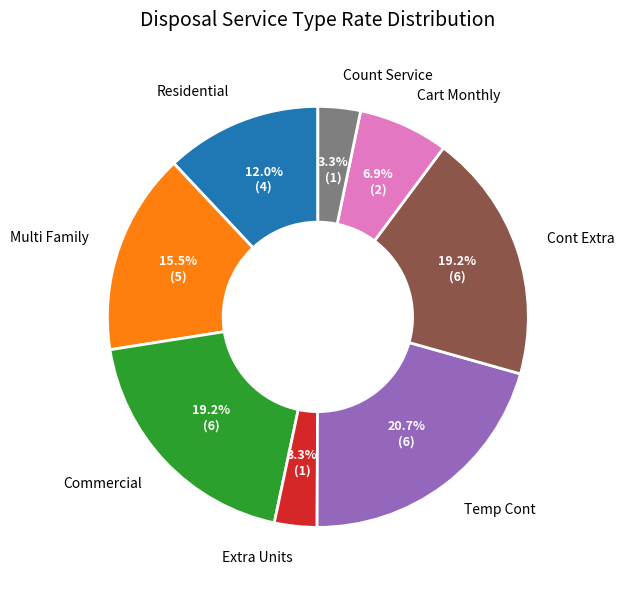

What is the largest slice in the pie chart?

Temp Cont